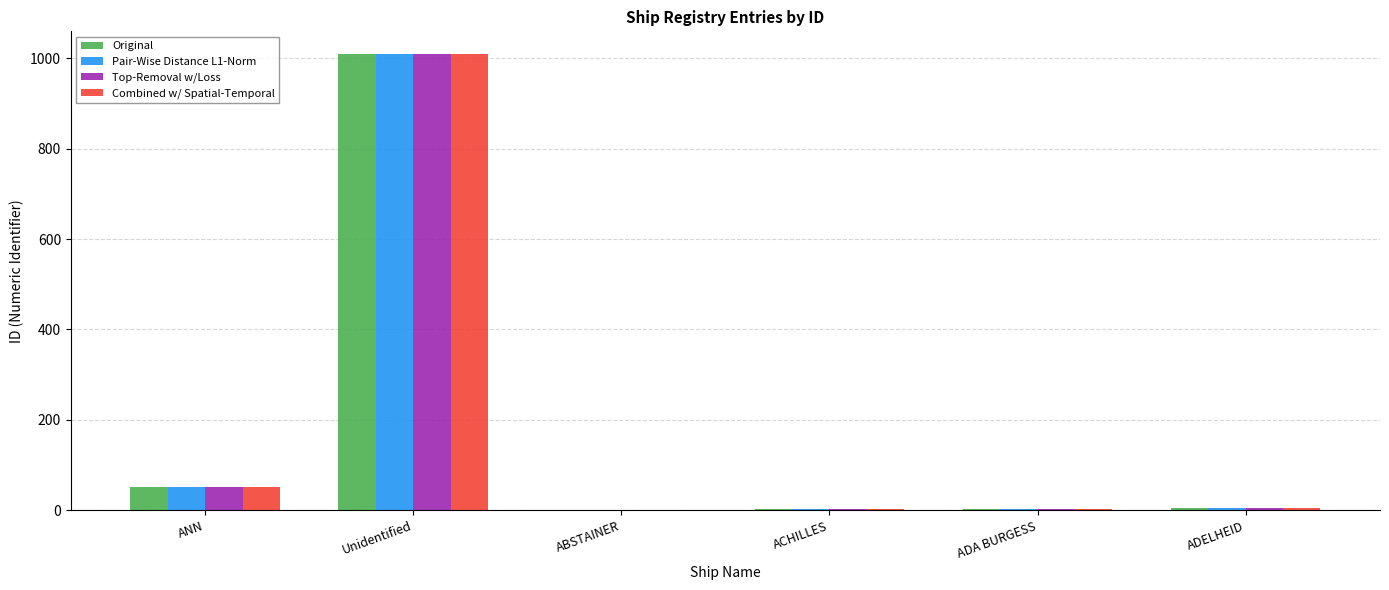

Are the bars grouped side by side (vs. stacked)?

Yes